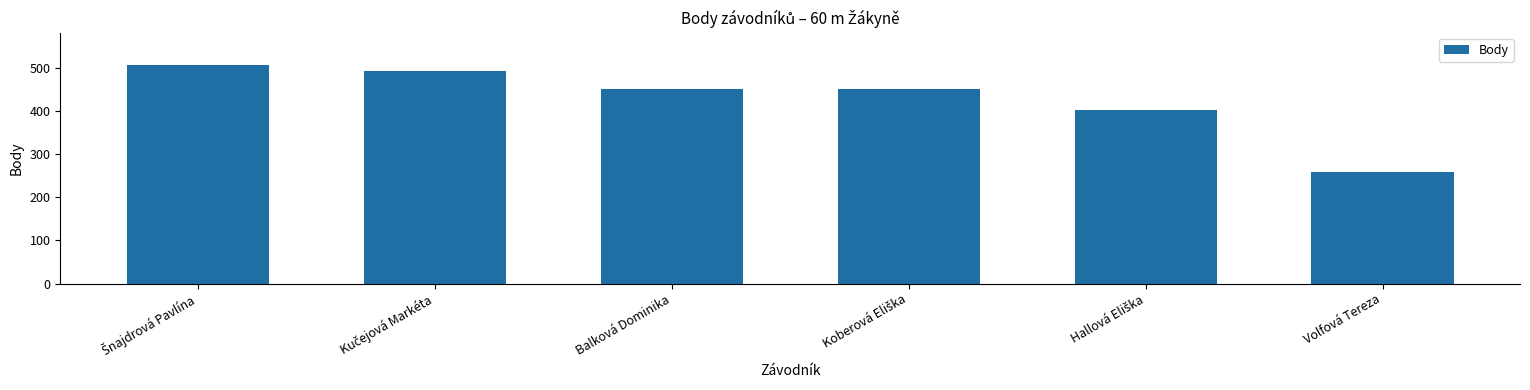

What is the difference between the maximum and second lowest values?

104